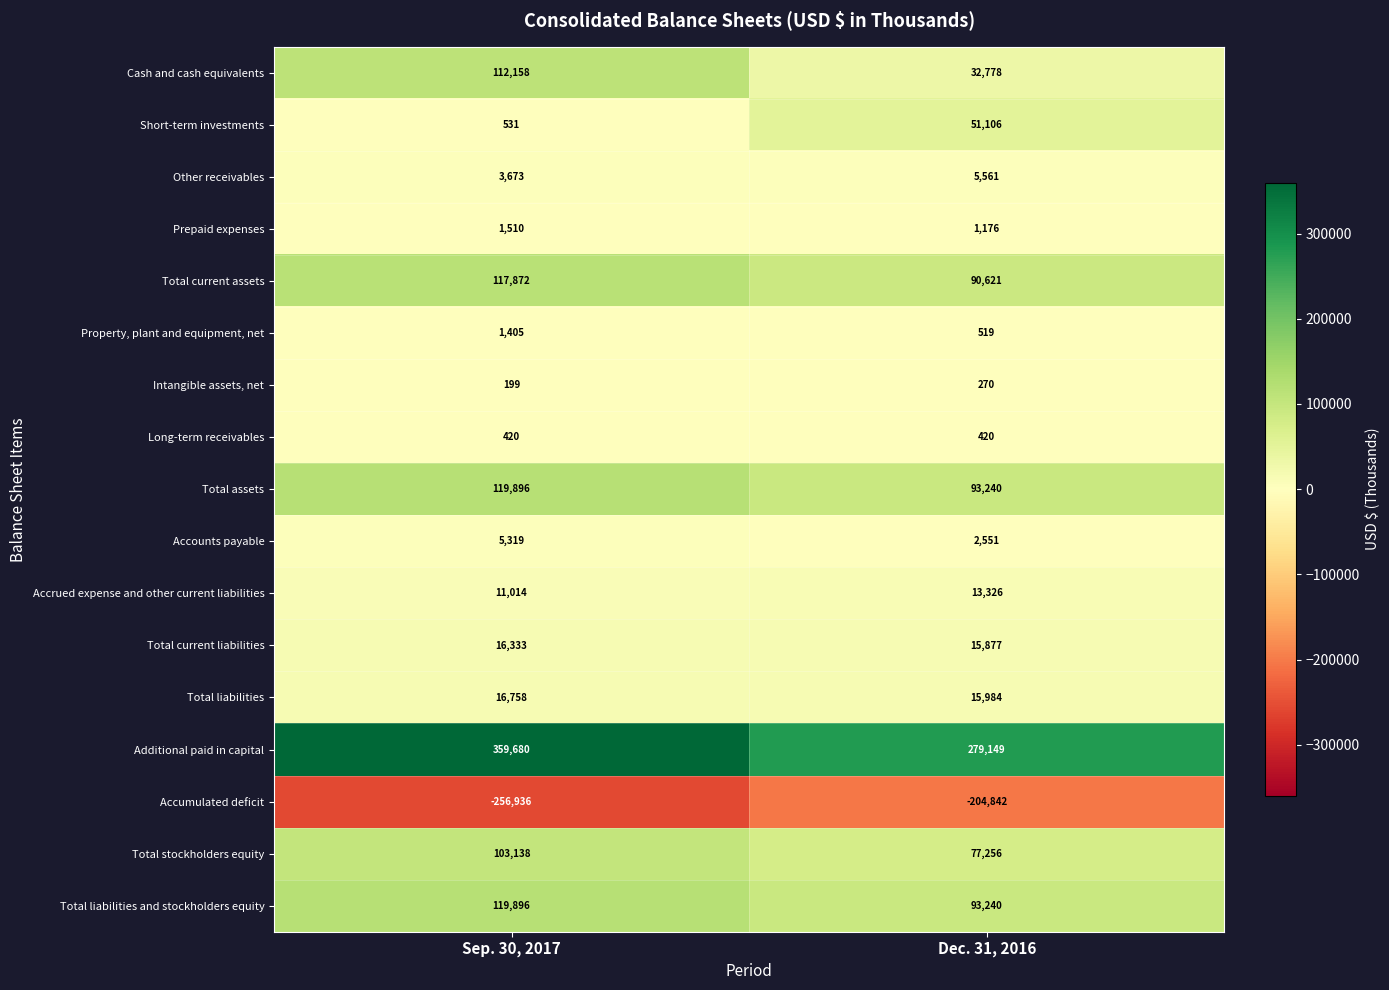

Which series changed the most between Sep. 30, 2017 and Dec. 31, 2016?

Additional paid in capital